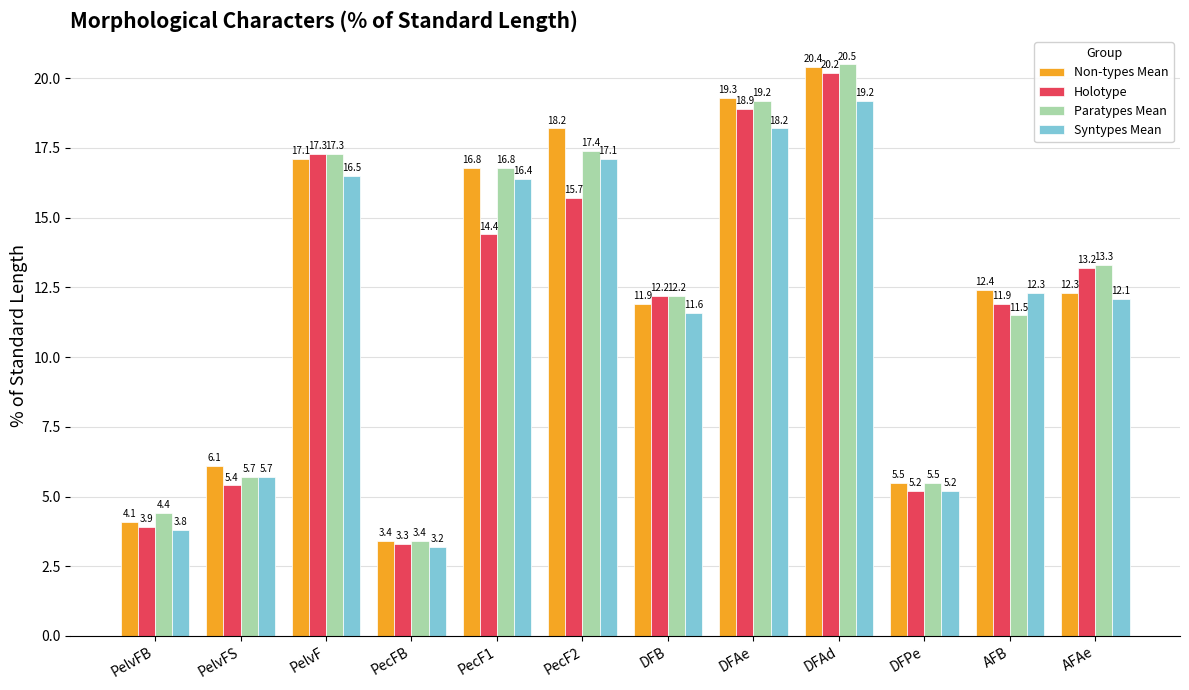

What are all the series names shown in the legend?

Non-types Mean, Holotype, Paratypes Mean, Syntypes Mean